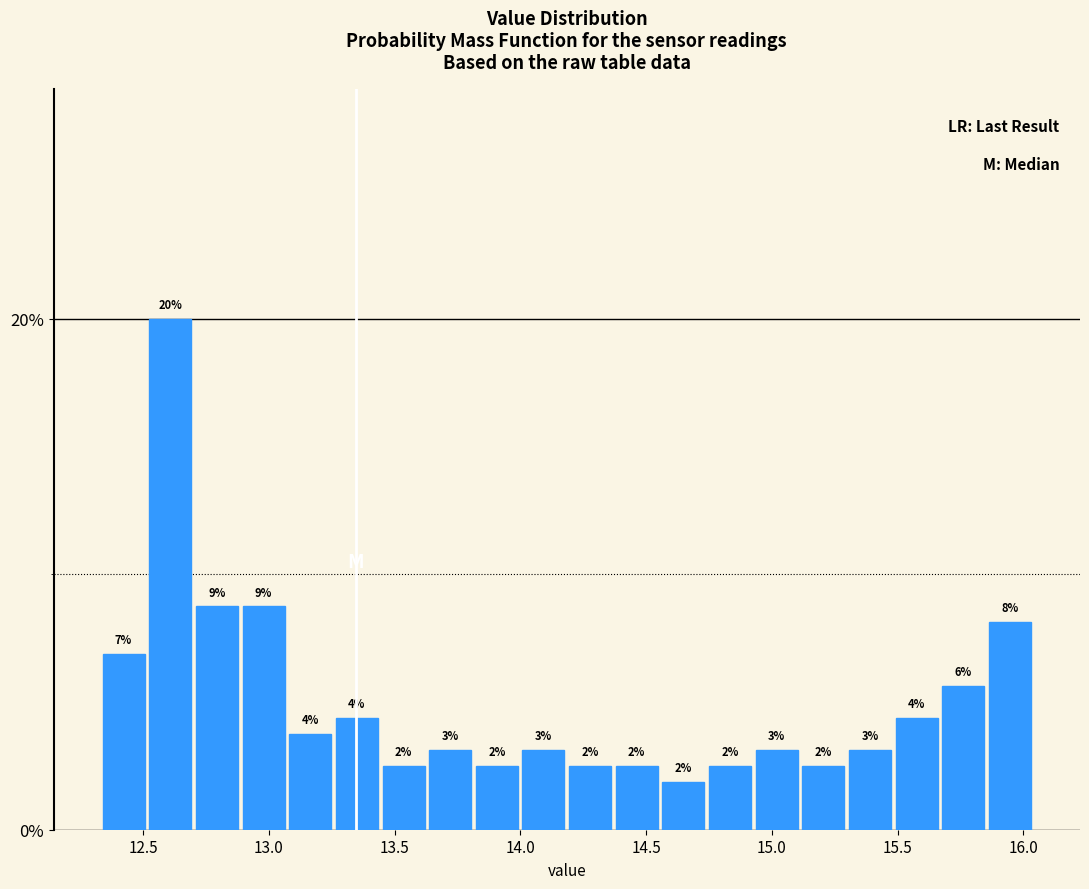

Around what value on the x-axis is the tallest bar? Give the approximate position of its centre, as read against the axis.

12.60